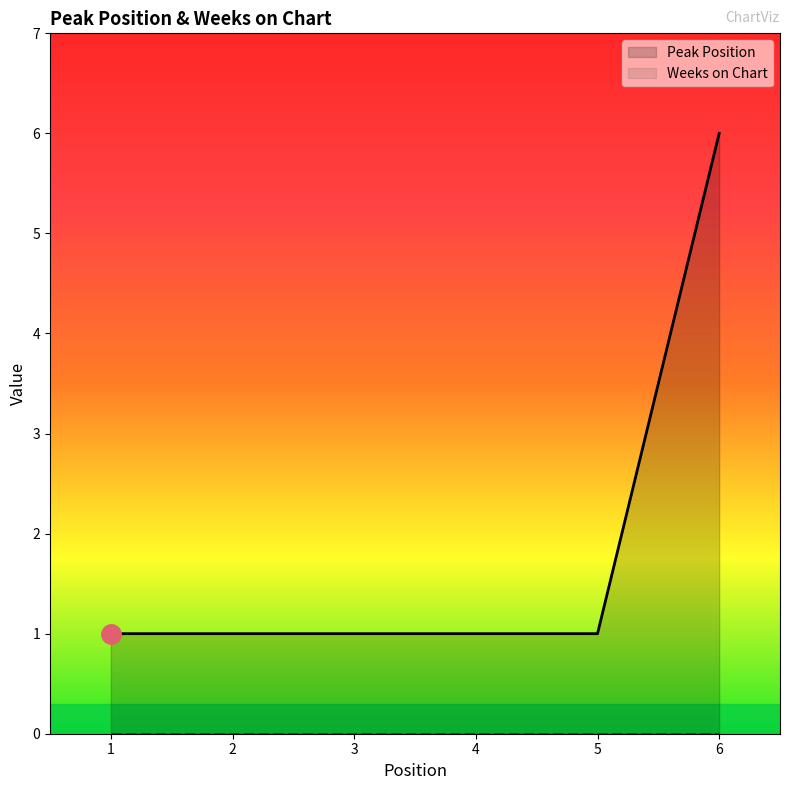

Which series has the largest range (max minus min)?

Peak Position